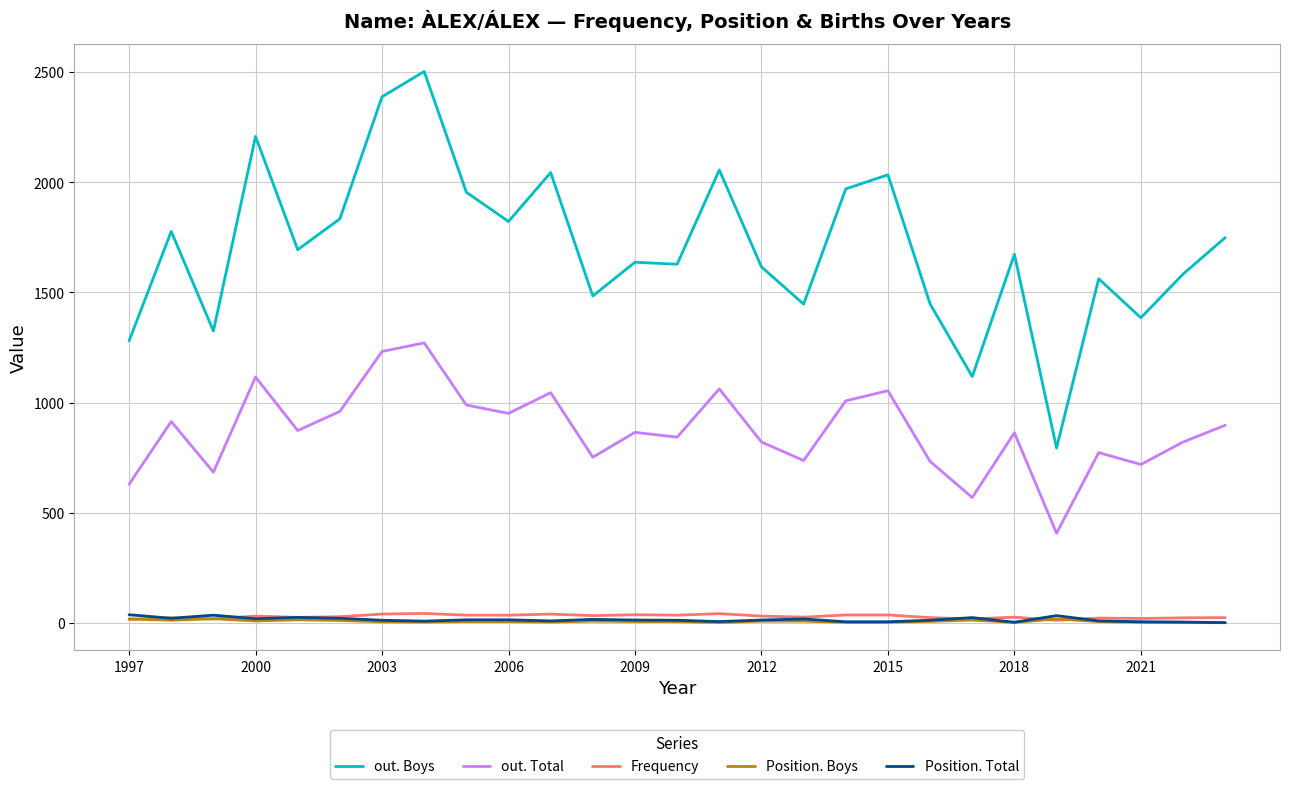

Which series has the widest spread of values?

out. Boys